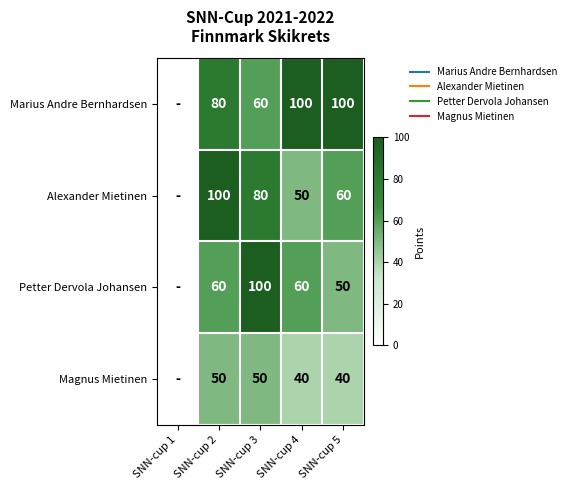

What is the greatest value displayed?

100.0